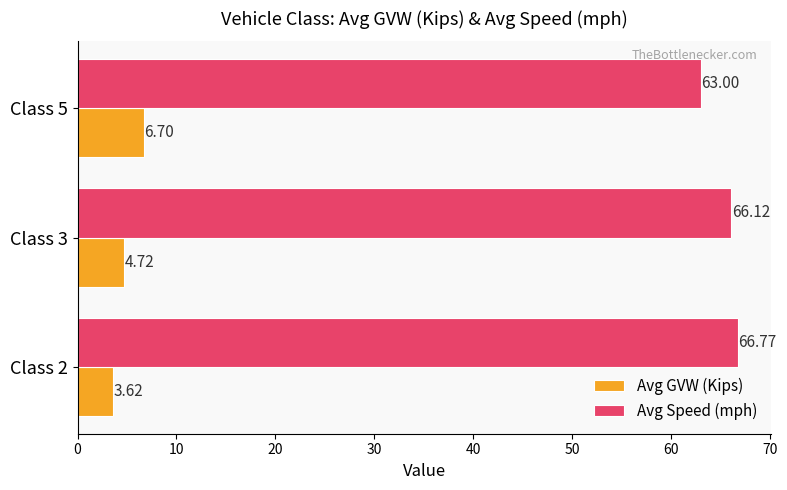

List the series in order of their overall mean, highest first.

Avg Speed (mph), Avg GVW (Kips)